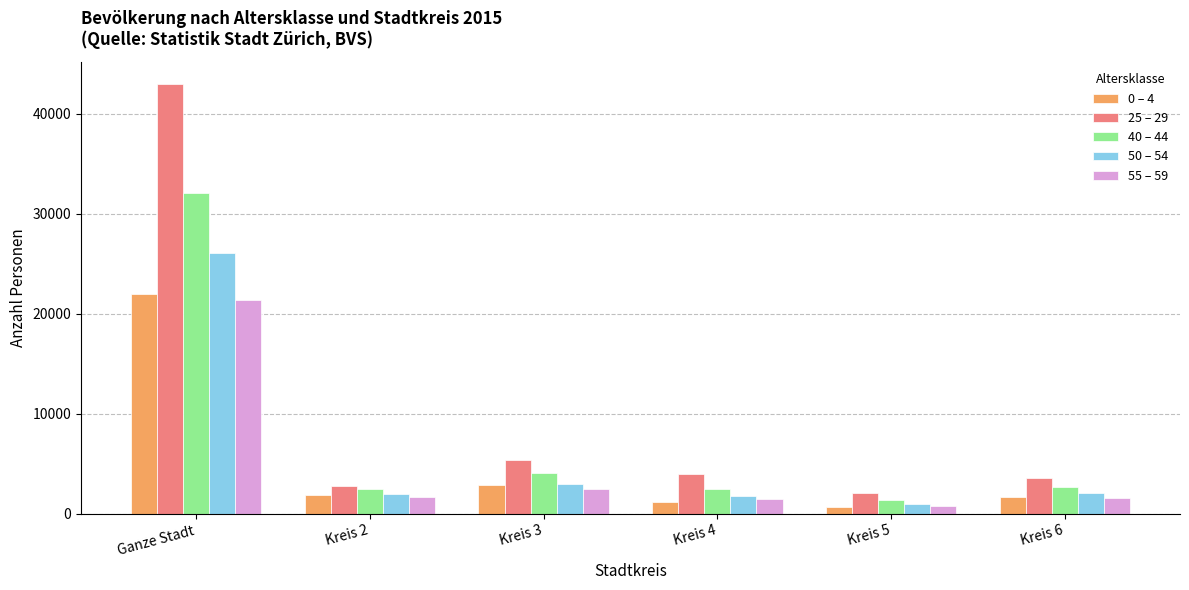

At how many categories does at least one series exceed 25762?

1